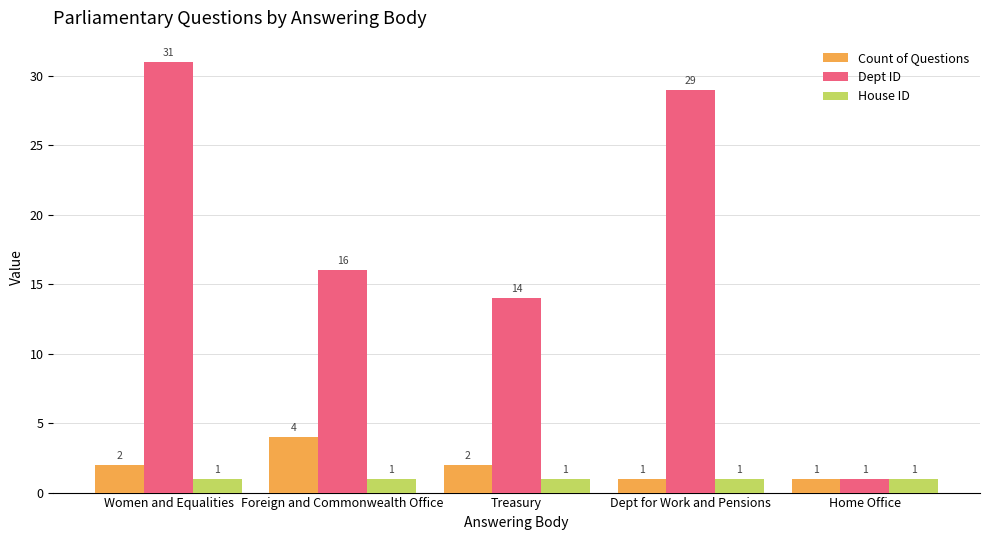

True or false: Count of Questions has a value of 1 at Home Office.

True